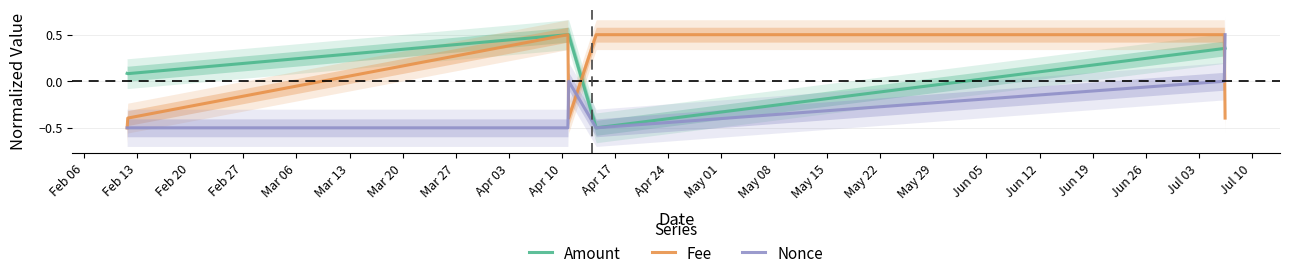

What is the maximum value for Amount?

0.5